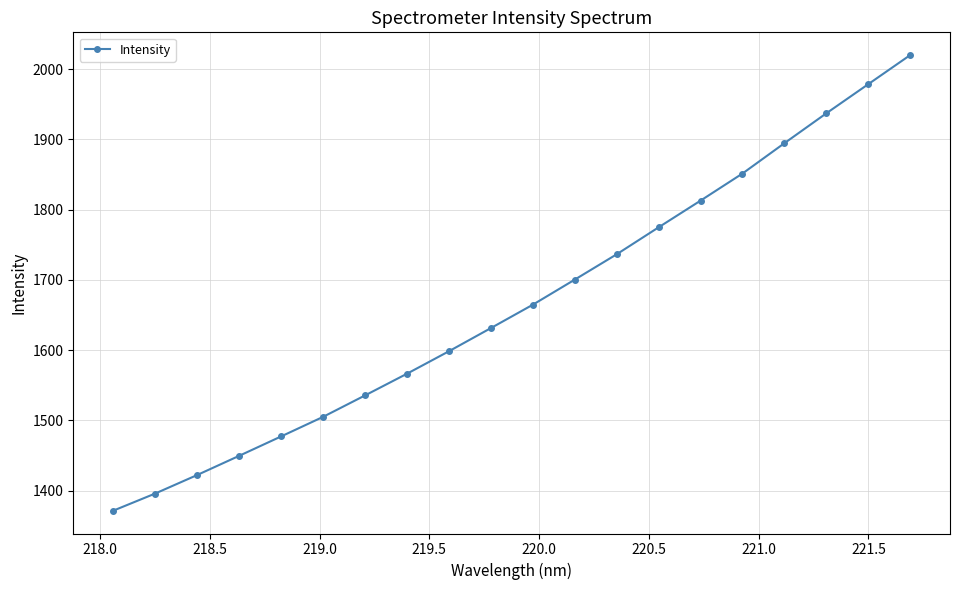

True or false: there are more than 1 points higher than both neighbors.

False